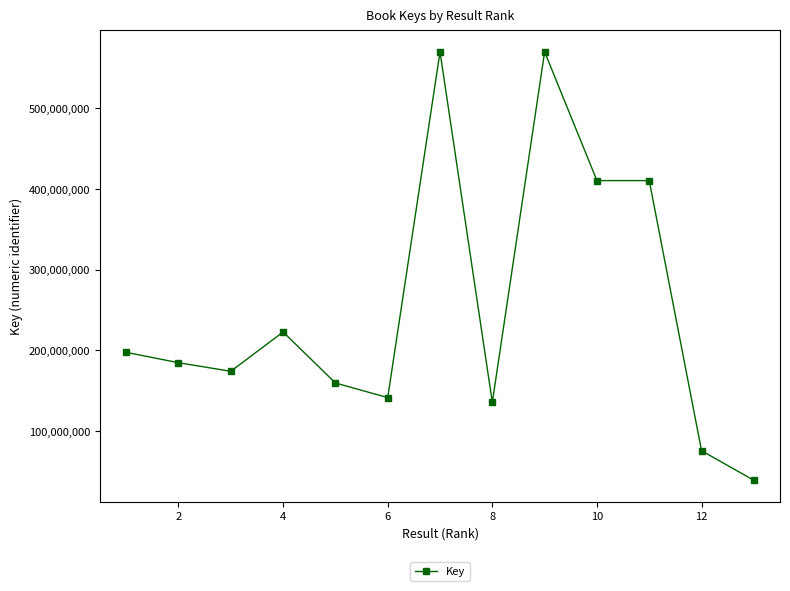

True or false: the data has more than 1 interior local peaks.

True